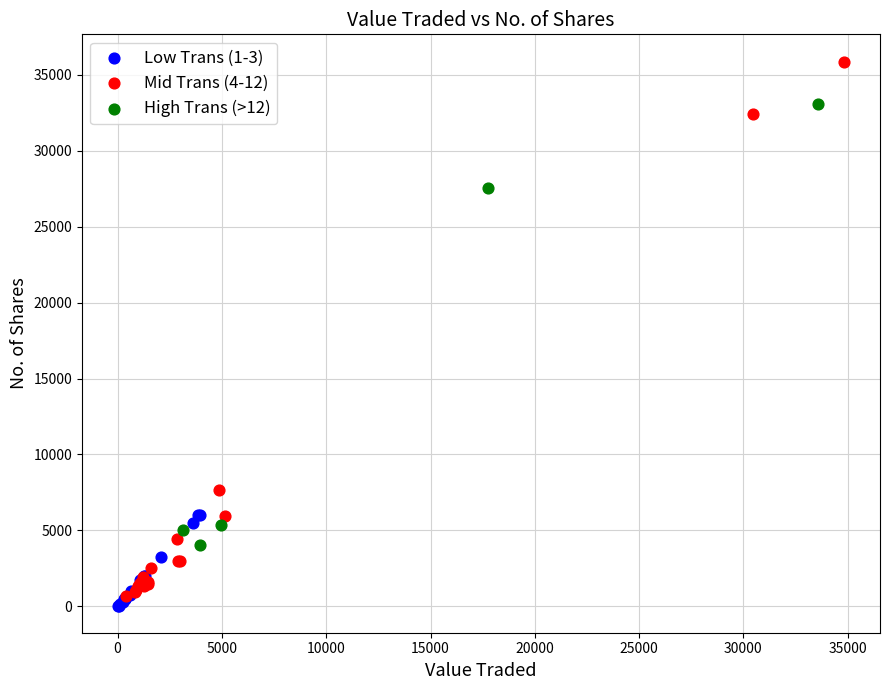

Which series reaches the maximum Y coordinate?

Mid Trans (4-12)